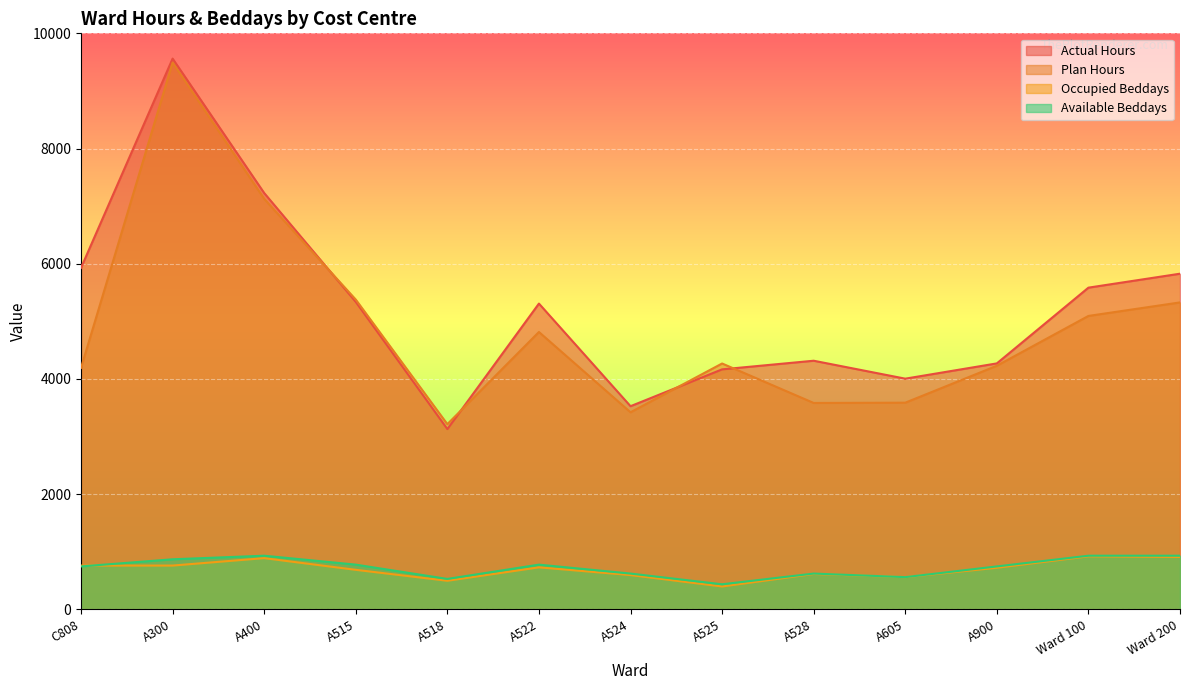

Which category has the highest value across all series?

A300